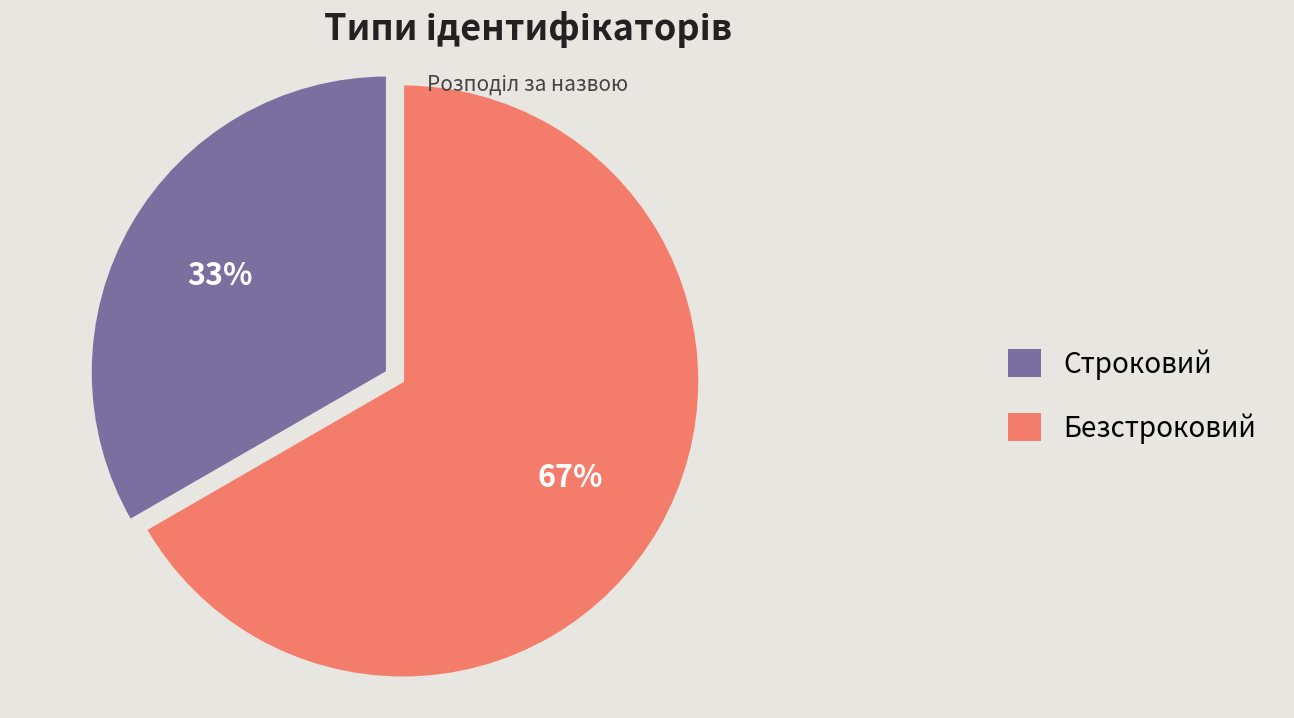

Do Безстроковий and Строковий together represent more than half of the pie?

Yes